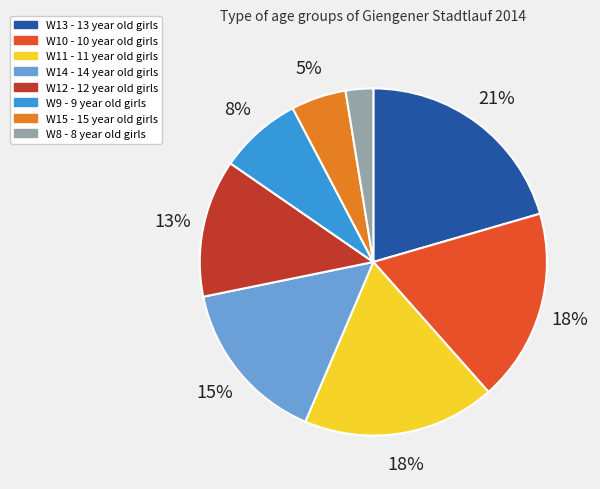

Is there a majority slice in this chart?

No